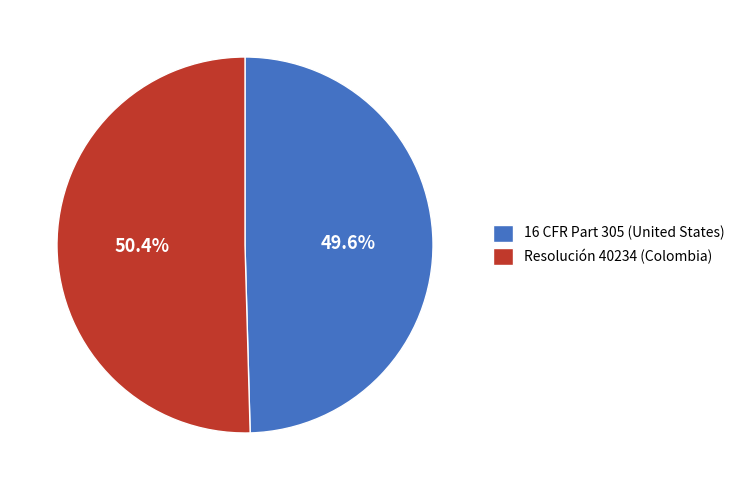

How many slices are in this pie chart?

2